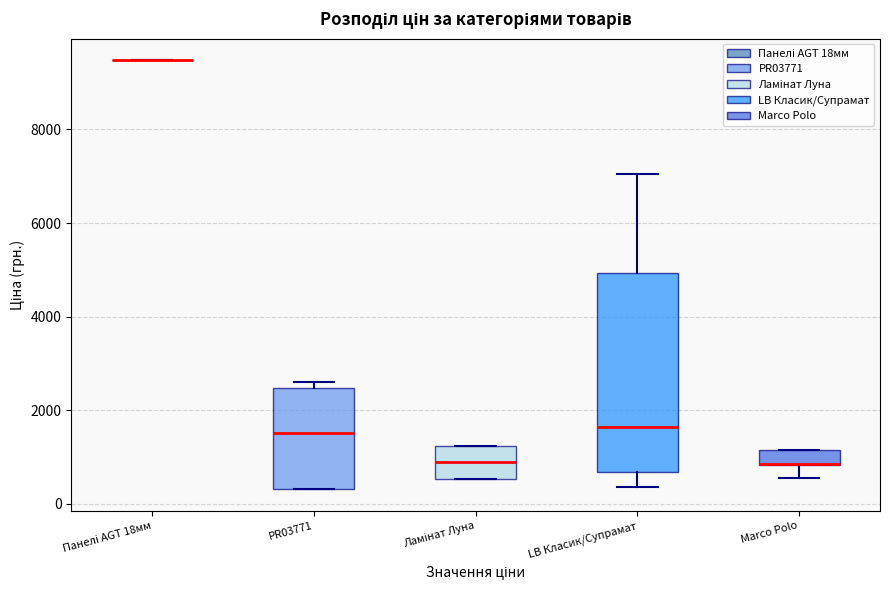

Where does the median line of the box for Ламінат Луна sit on the y-axis? The values are not printed on the chart, so give them approximately, as read against the axis.

800